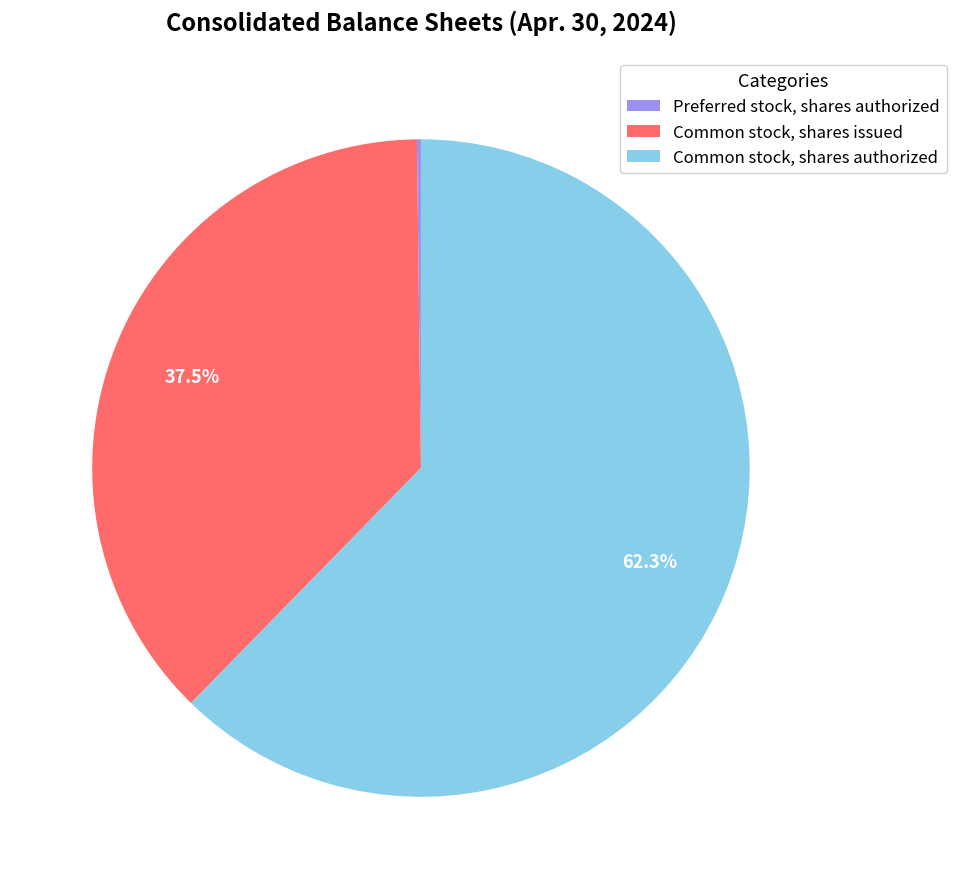

Which has a higher value, Common stock, shares authorized or Common stock, shares issued?

Common stock, shares authorized